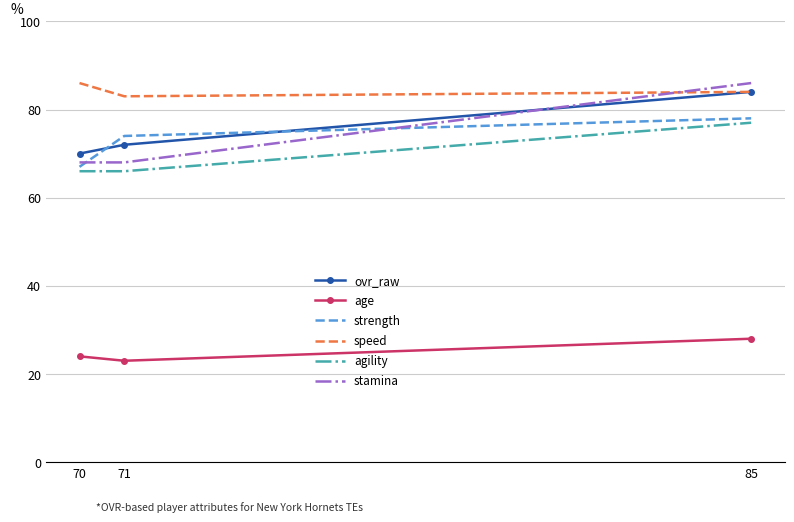

At which label is speed closest to 84?

85